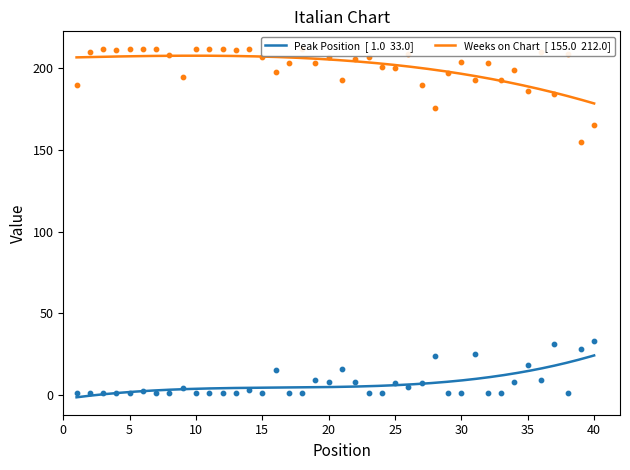

What is the total value across all series at 36?

219